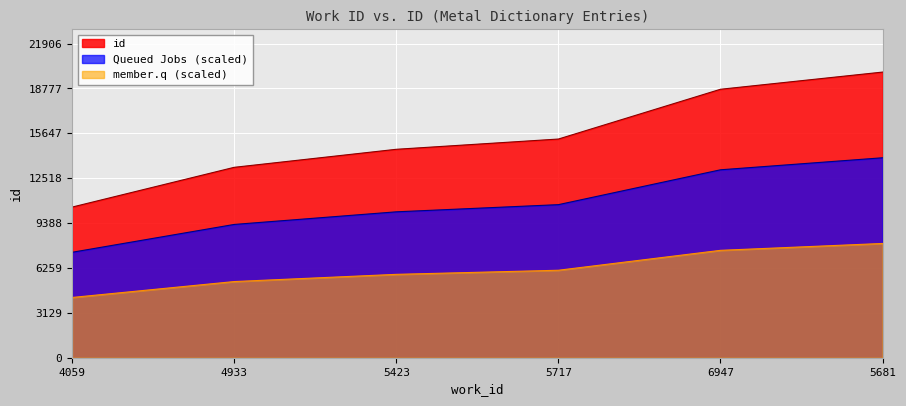

What is the difference between the values at 5423 and 6947?

1674.4